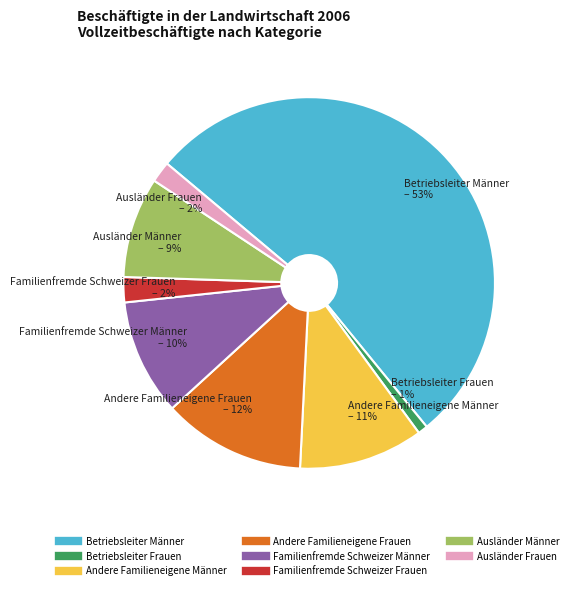

Between Ausländer Frauen and Betriebsleiter Frauen, which is larger?

Ausländer Frauen